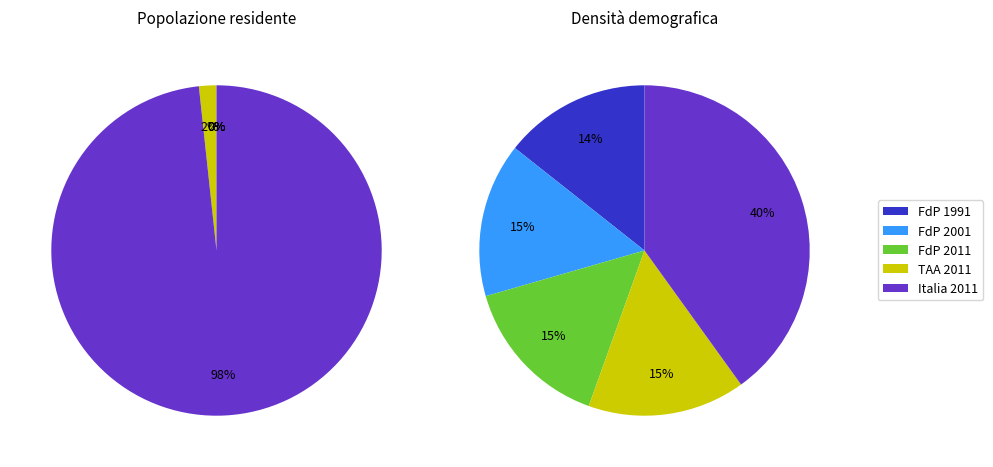

Combined, what portion of the pie is Fai della Paganella 2011 and Trentino-Alto Adige 2011?

1.7%